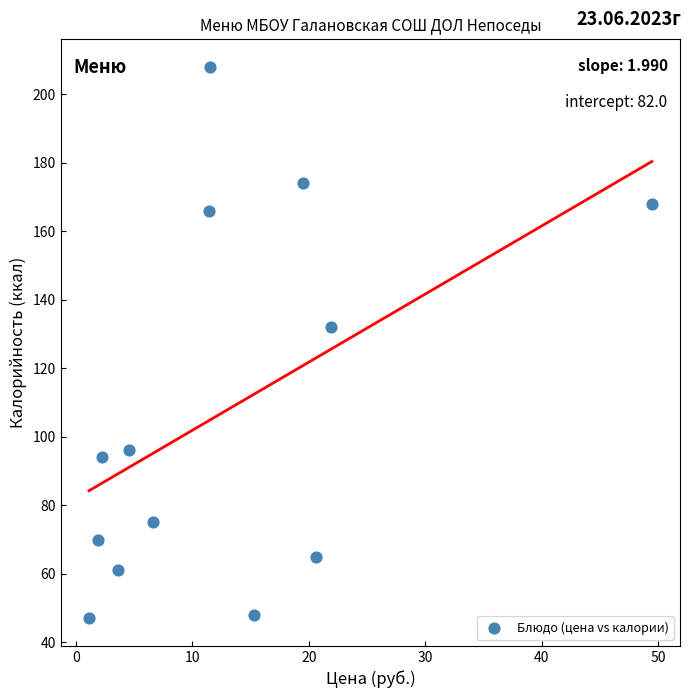

What is the range of Y values (max minus min)?

161